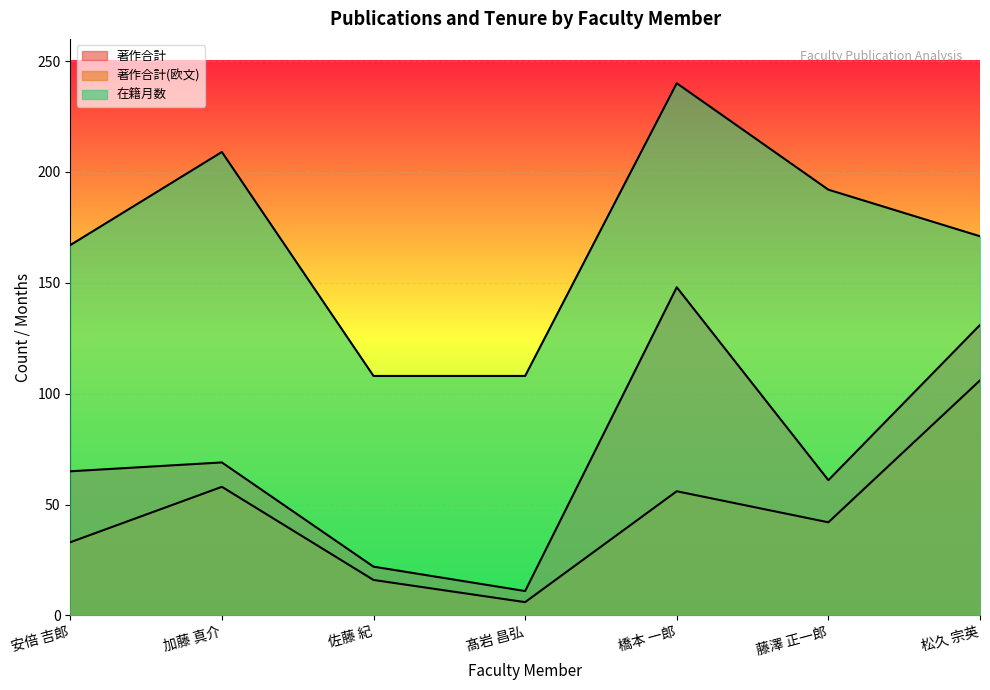

Between 佐藤 紀 and 松久 宗英, which series saw the biggest shift?

著作合計